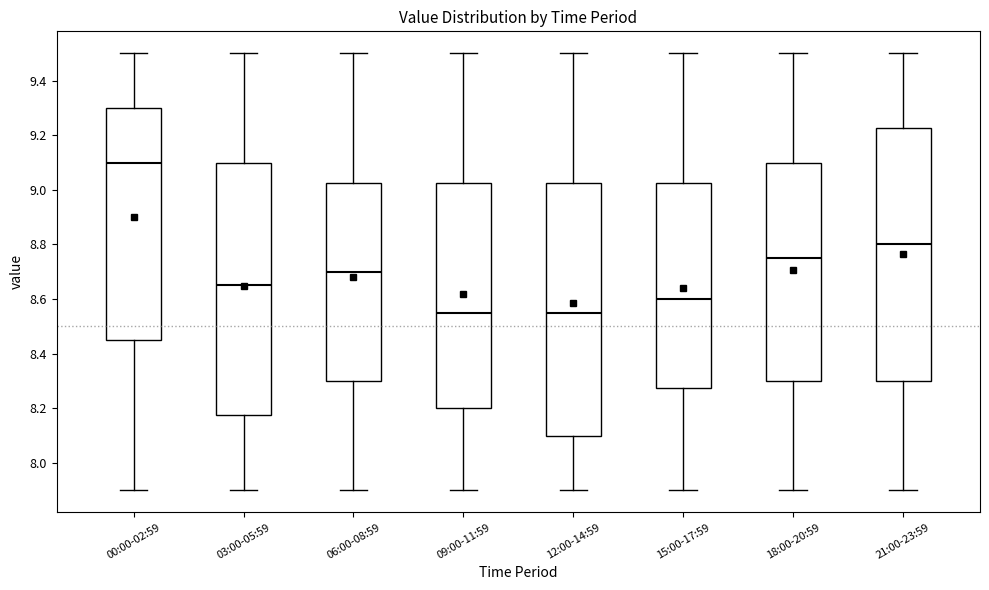

Reading left to right, read every box against the y-axis: the position of its median line, the range the box covers, and the ends of its whiskers. The values are not printed on the chart, so give them approximately, as read against the axis.

00:00-02:59: median 9.10, box 8.46 to 9.30, whiskers 7.90 to 9.50
03:00-05:59: median 8.66, box 8.18 to 9.10, whiskers 7.90 to 9.50
06:00-08:59: median 8.70, box 8.30 to 9.02, whiskers 7.90 to 9.50
09:00-11:59: median 8.56, box 8.20 to 9.02, whiskers 7.90 to 9.50
12:00-14:59: median 8.56, box 8.10 to 9.02, whiskers 7.90 to 9.50
15:00-17:59: median 8.60, box 8.28 to 9.02, whiskers 7.90 to 9.50
18:00-20:59: median 8.76, box 8.30 to 9.10, whiskers 7.90 to 9.50
21:00-23:59: median 8.80, box 8.30 to 9.22, whiskers 7.90 to 9.50